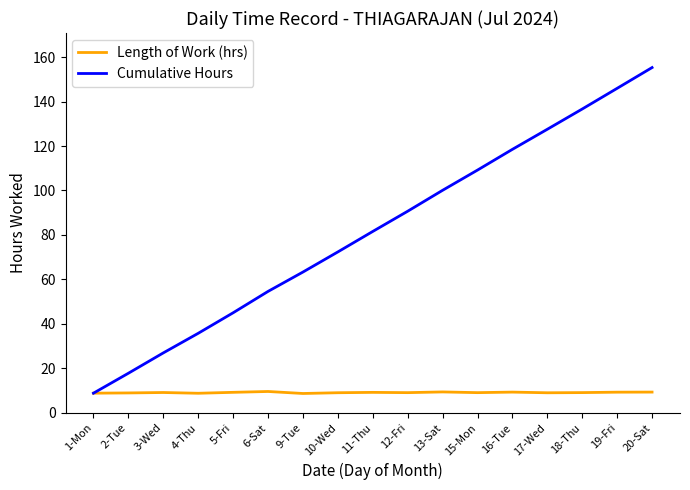

What is the minimum value for Length of Work (hrs)?

8.7